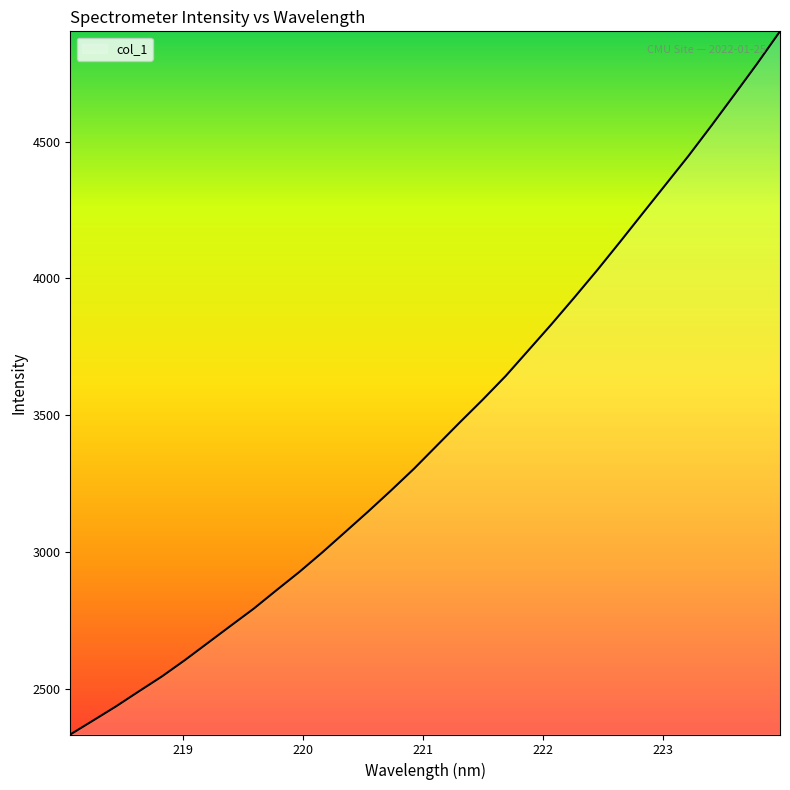

Count the number of data series in this chart.

1